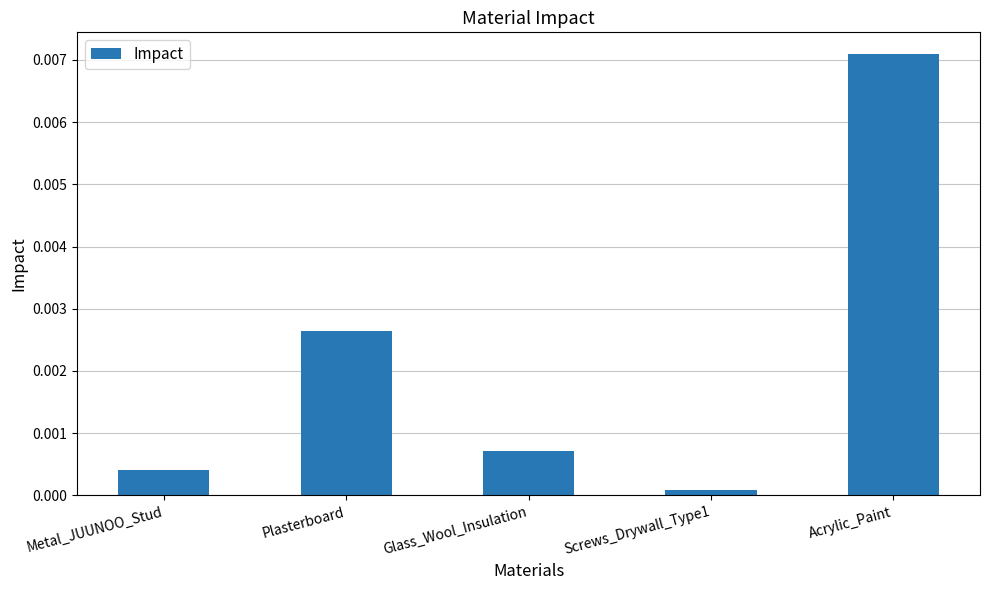

What position from the right is Screws_Drywall_Type1?

2